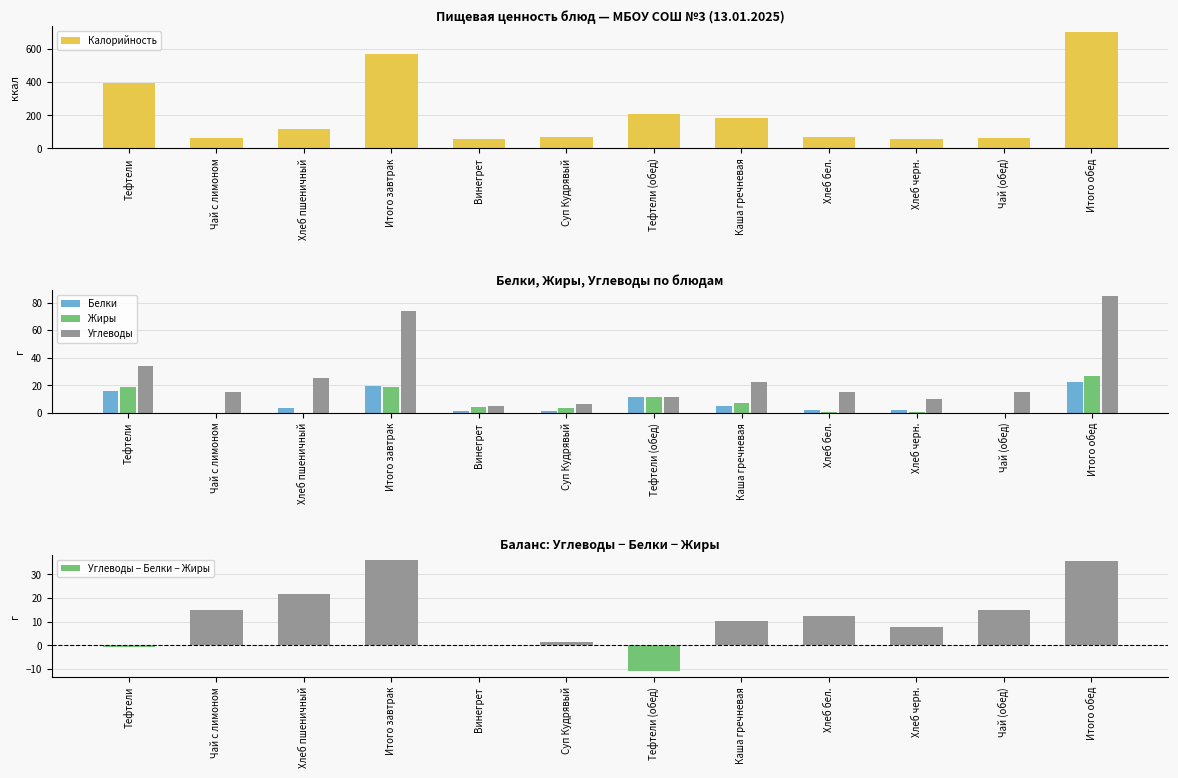

List the series in order of their peak value, highest first.

Калорийность, Углеводы, Углеводы − Белки − Жиры, Жиры, Белки